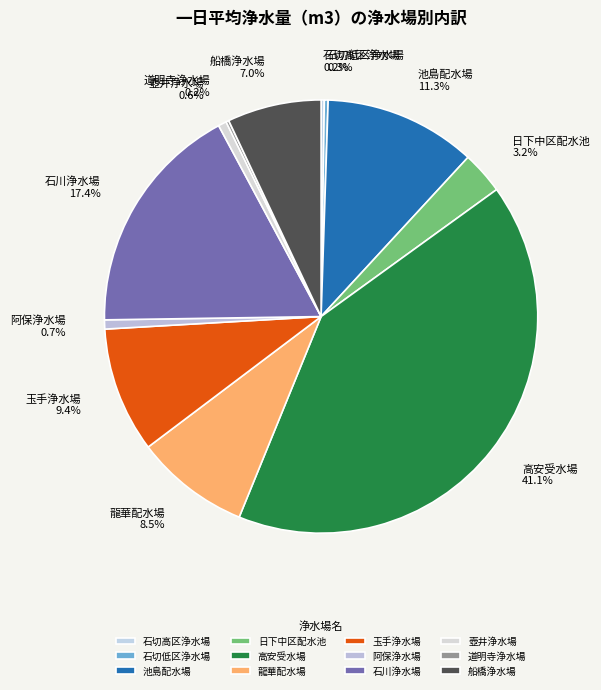

To the nearest percent, what portion does 玉手浄水場 represent?

9%